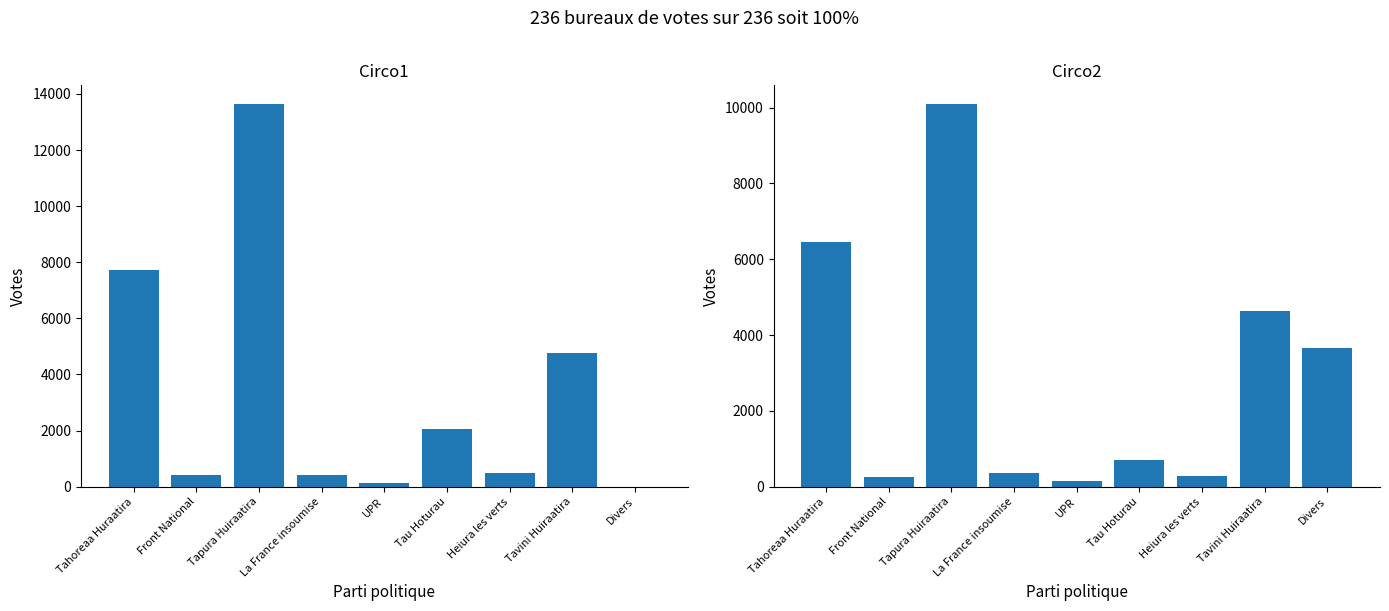

What are all the series names shown in the legend?

Circo1, Circo2